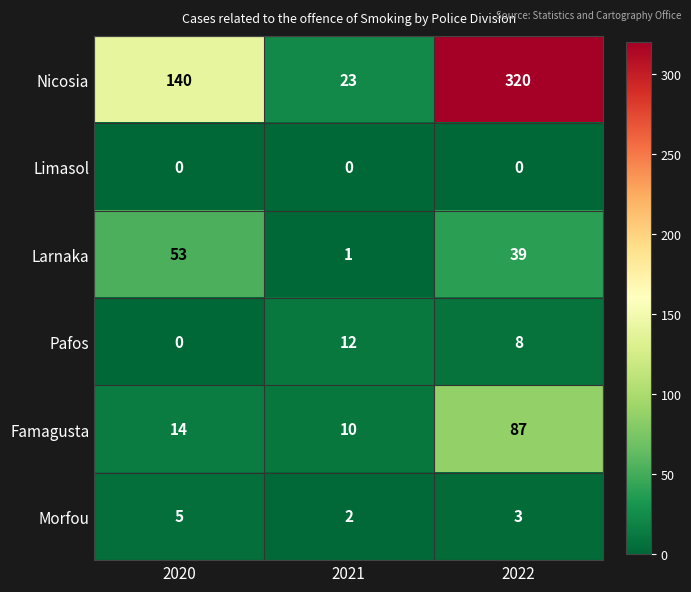

At which category is the sum across all series the highest?

2022